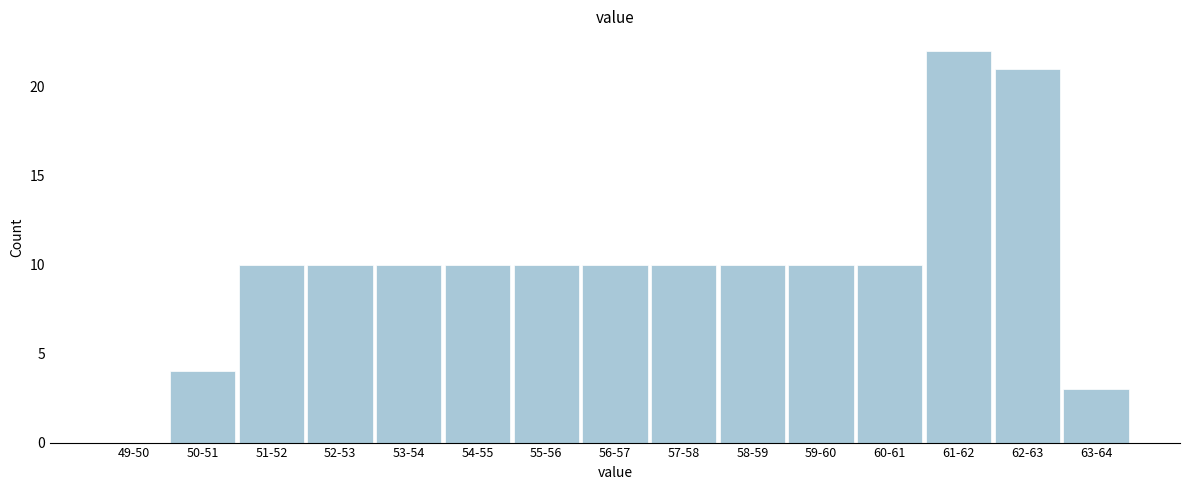

Reading left to right, list all the values displayed in this chart.

49-50=0	50-51=4	51-52=10	52-53=10	53-54=10	54-55=10	55-56=10	56-57=10	57-58=10	58-59=10	59-60=10	60-61=10	61-62=22	62-63=21	63-64=3